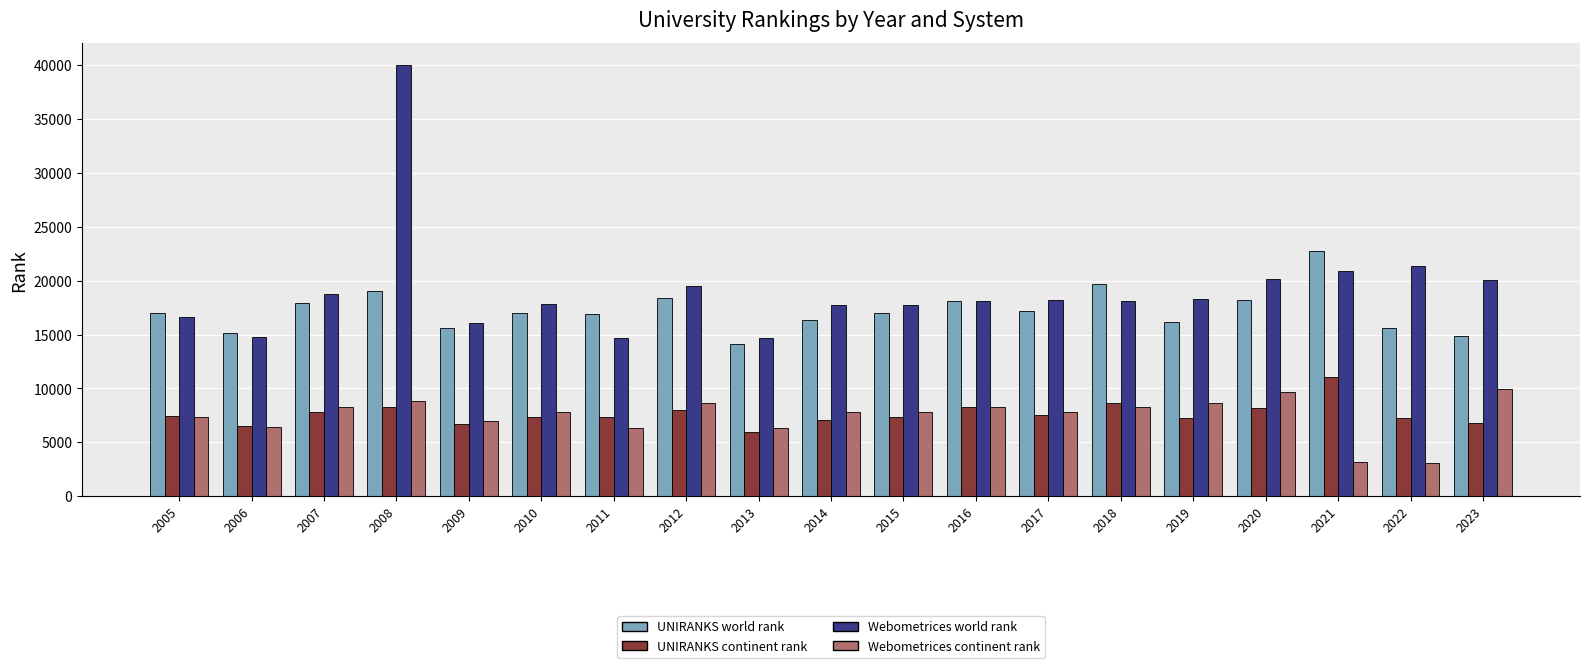

Does the chart contain any negative values?

No